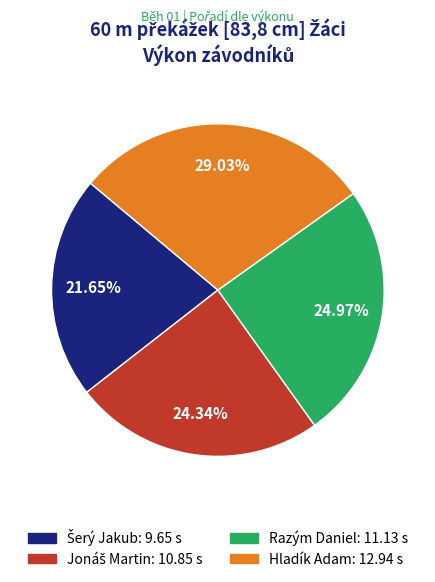

To the nearest percent, what is the difference between the largest and smallest slice percentages?

7%